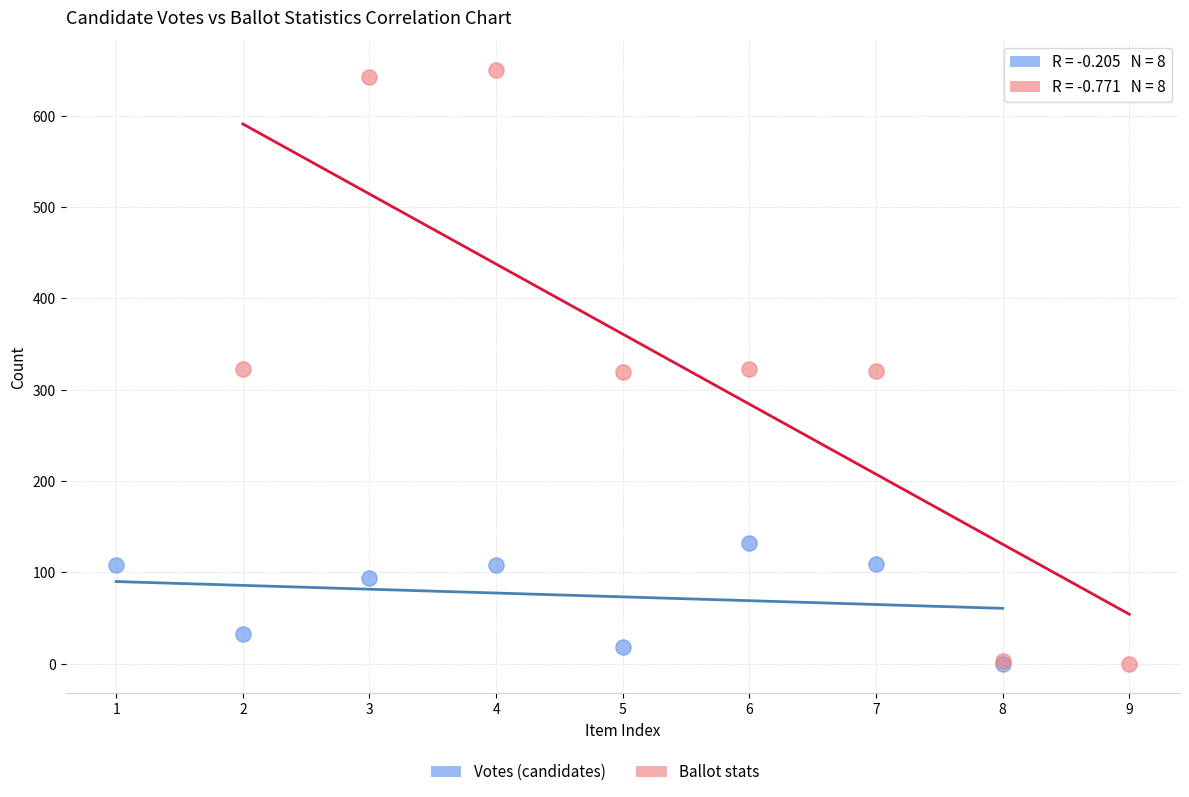

Which series has the largest Y range (max minus min)?

Ballot stats